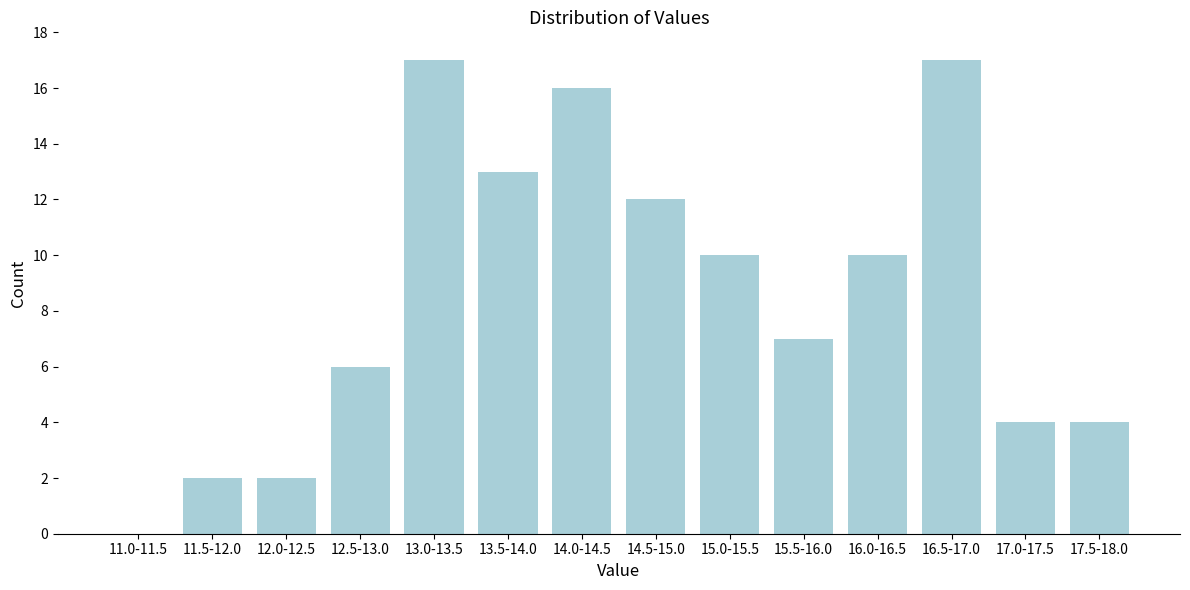

Reading left to right, extract all data points from this chart.

11.0-11.5=0	11.5-12.0=2	12.0-12.5=2	12.5-13.0=6	13.0-13.5=17	13.5-14.0=13	14.0-14.5=16	14.5-15.0=12	15.0-15.5=10	15.5-16.0=7	16.0-16.5=10	16.5-17.0=17	17.0-17.5=4	17.5-18.0=4